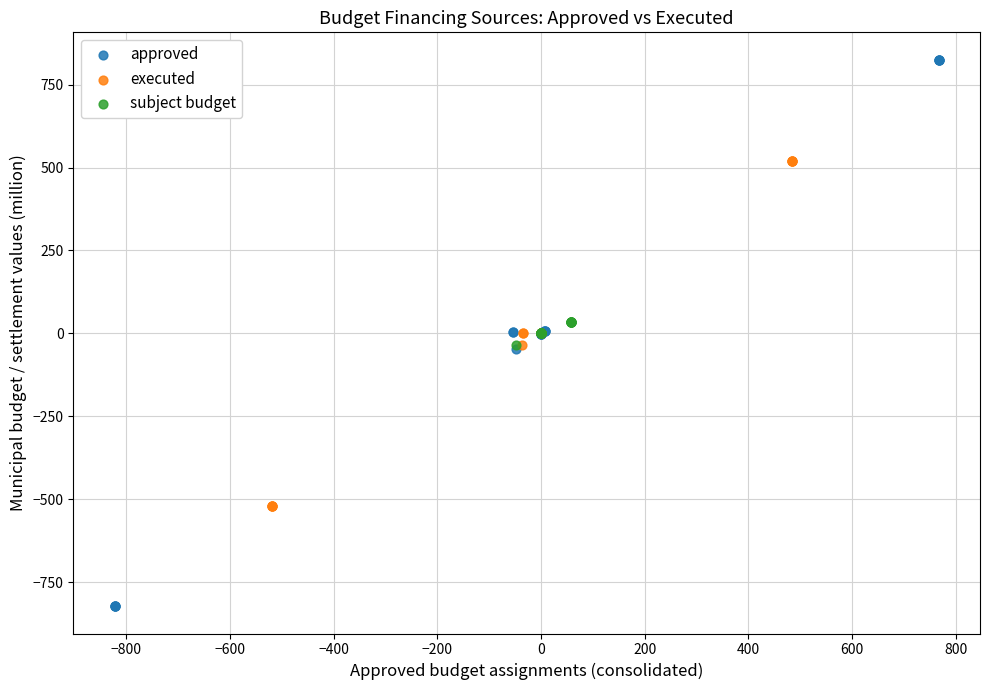

Which series contains the highest Y value?

approved